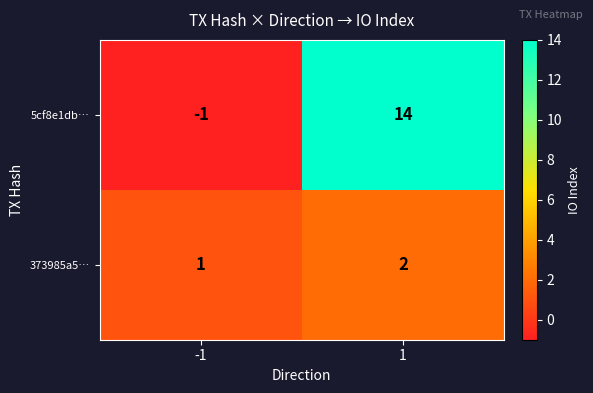

Which series has the largest range (max minus min)?

5cf8e1db…